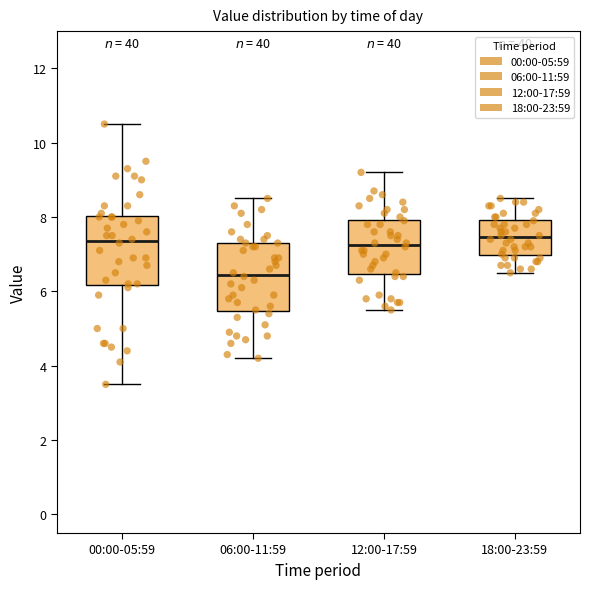

Reading left to right, read every box against the y-axis: the position of its median line, the range the box covers, and the ends of its whiskers. The values are not printed on the chart, so give them approximately, as read against the axis.

00:00-05:59: median 7.4, box 6.2 to 8.0, whiskers 3.6 to 10.6
06:00-11:59: median 6.4, box 5.4 to 7.4, whiskers 4.2 to 8.6
12:00-17:59: median 7.2, box 6.4 to 8.0, whiskers 5.6 to 9.2
18:00-23:59: median 7.4, box 7.0 to 8.0, whiskers 6.6 to 8.6